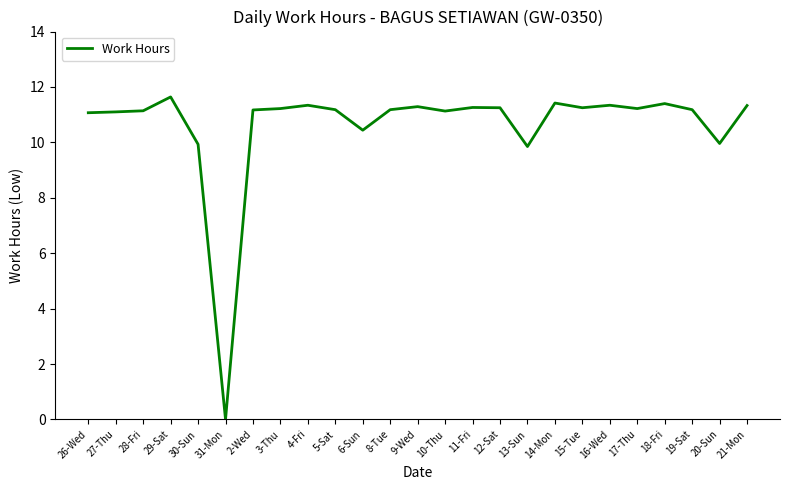

Is it true that the value at 16-Wed is 11.3?

True